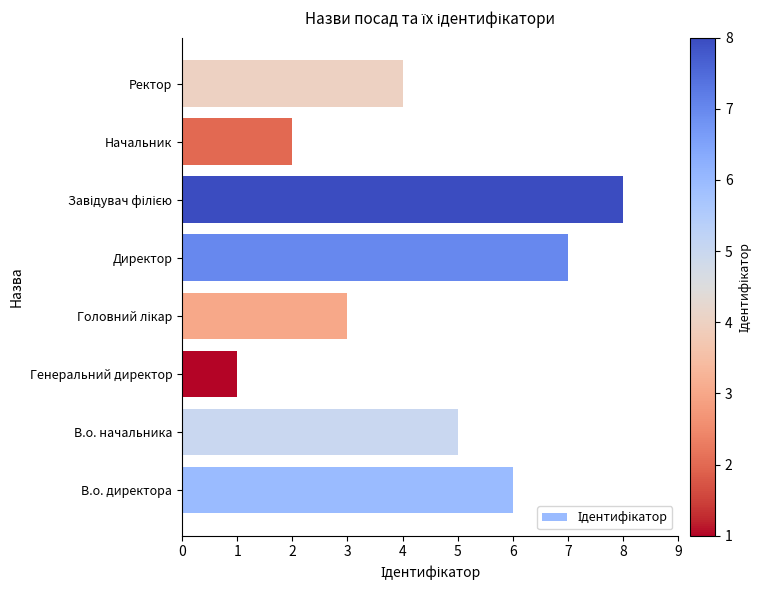

Are the bars grouped side by side (vs. stacked)?

No